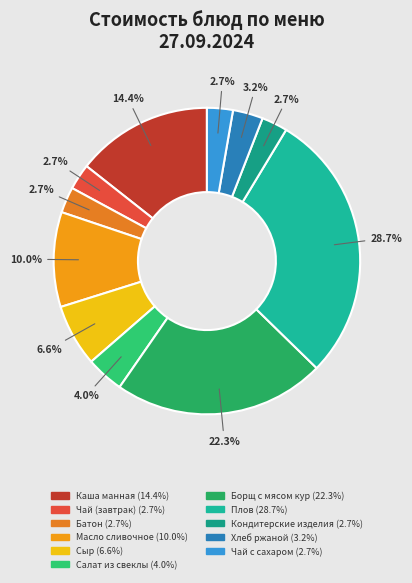

Does Кондитерские изделия account for over 50% of the chart?

No